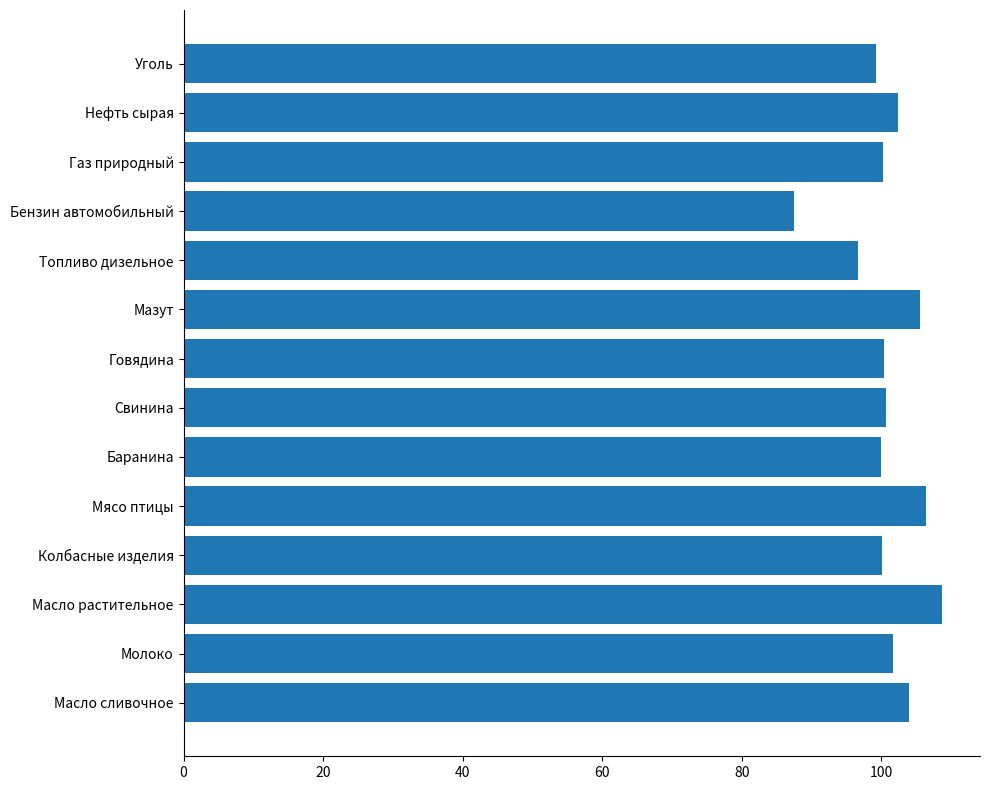

What is the greatest value displayed?

108.7